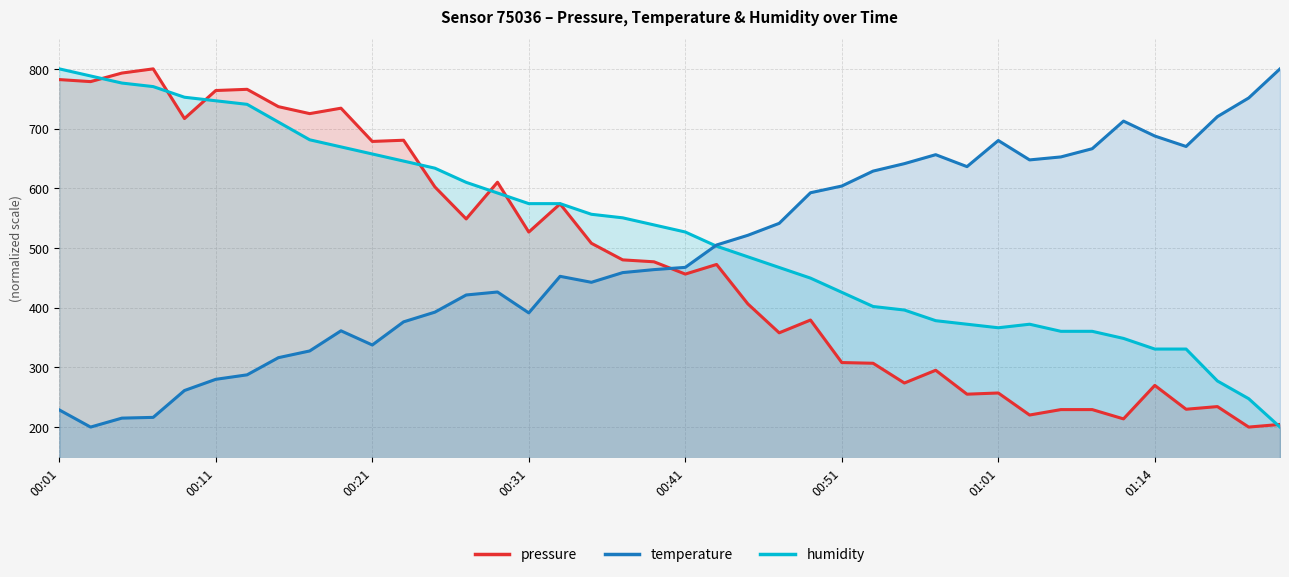

At 34, list the series in order from smallest to largest.

pressure, temperature, humidity